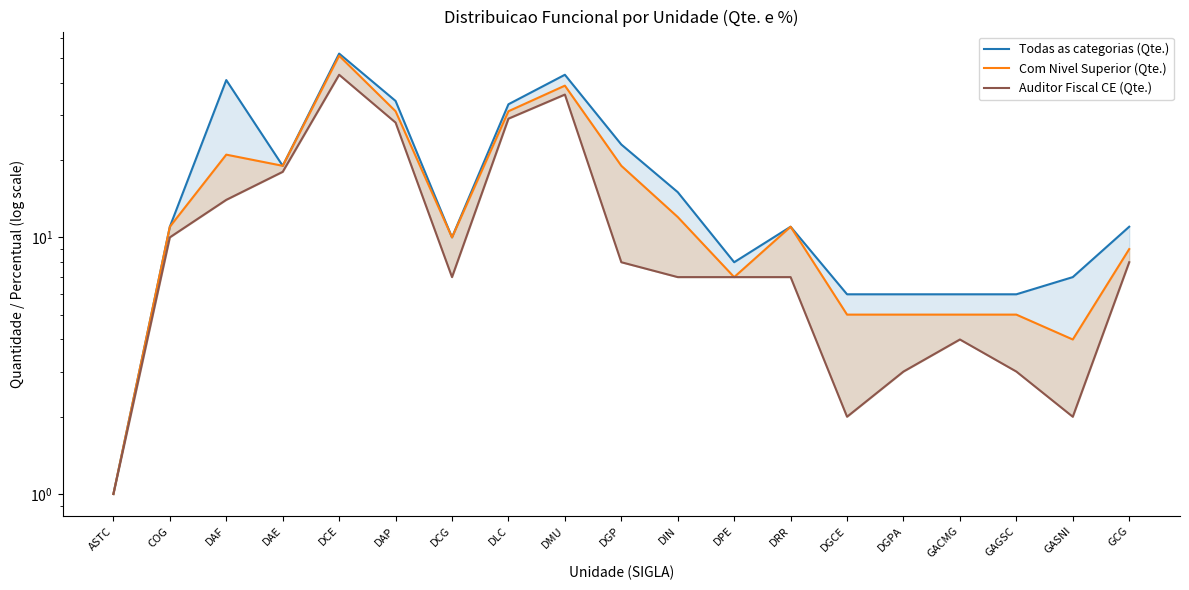

Which series has the largest range (max minus min)?

Todas as categorias (Qte.)